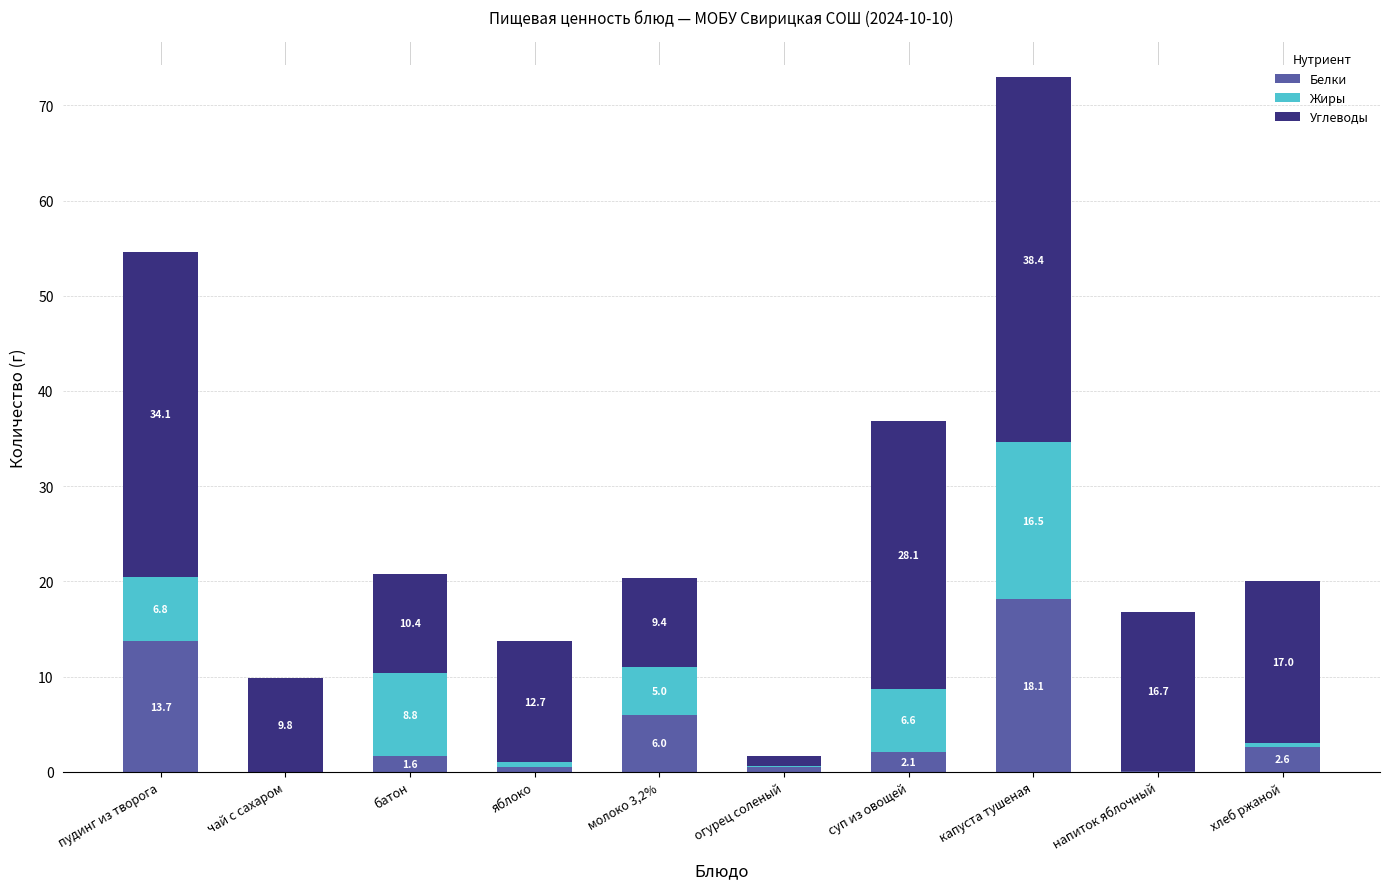

What is the sum of all Белки values?

45.2